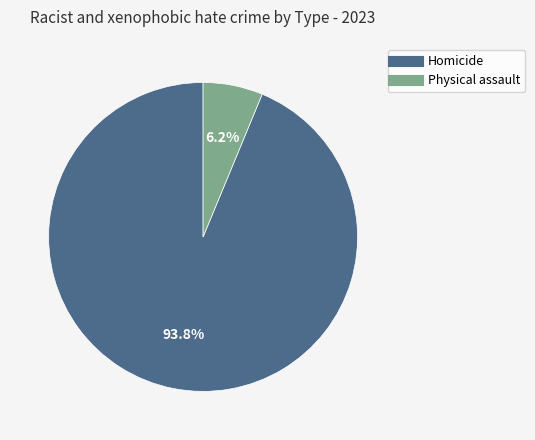

Which has a higher value, Physical assault or Homicide?

Homicide